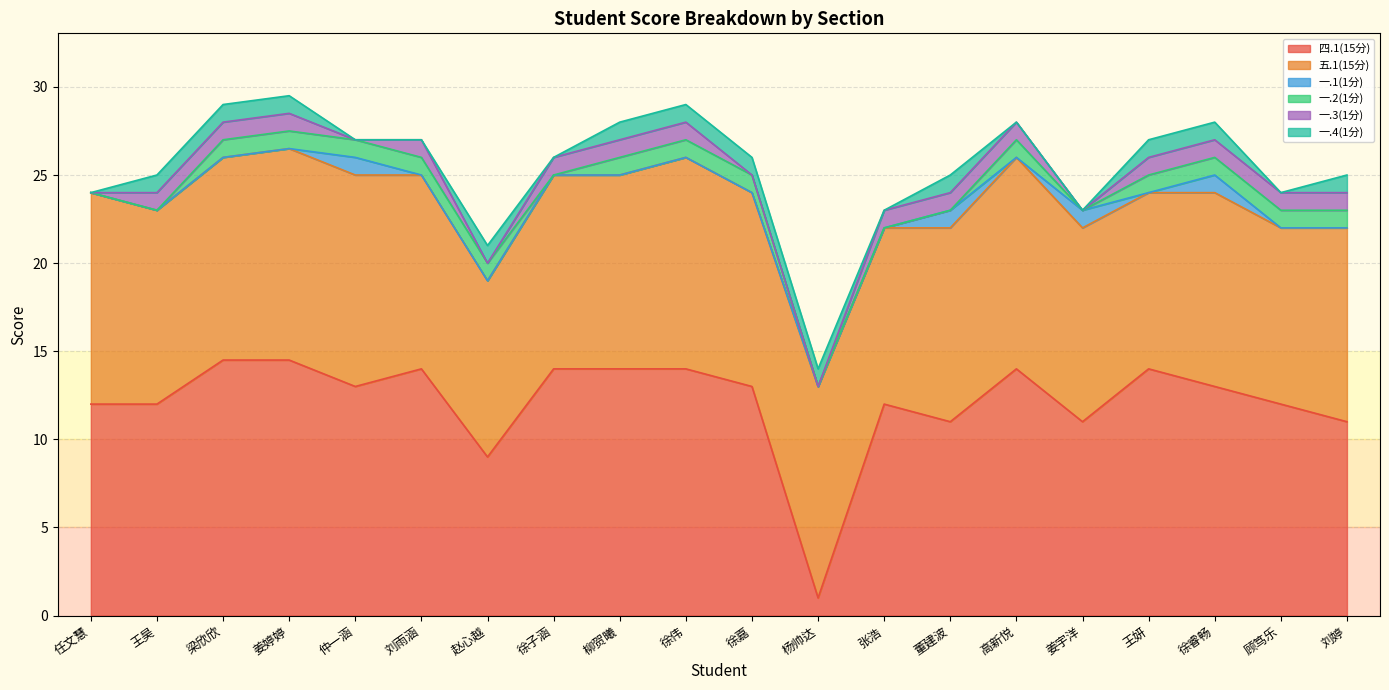

What are all the series names shown in the legend?

四.1(15分), 五.1(15分), 一.1(1分), 一.2(1分), 一.3(1分), 一.4(1分)